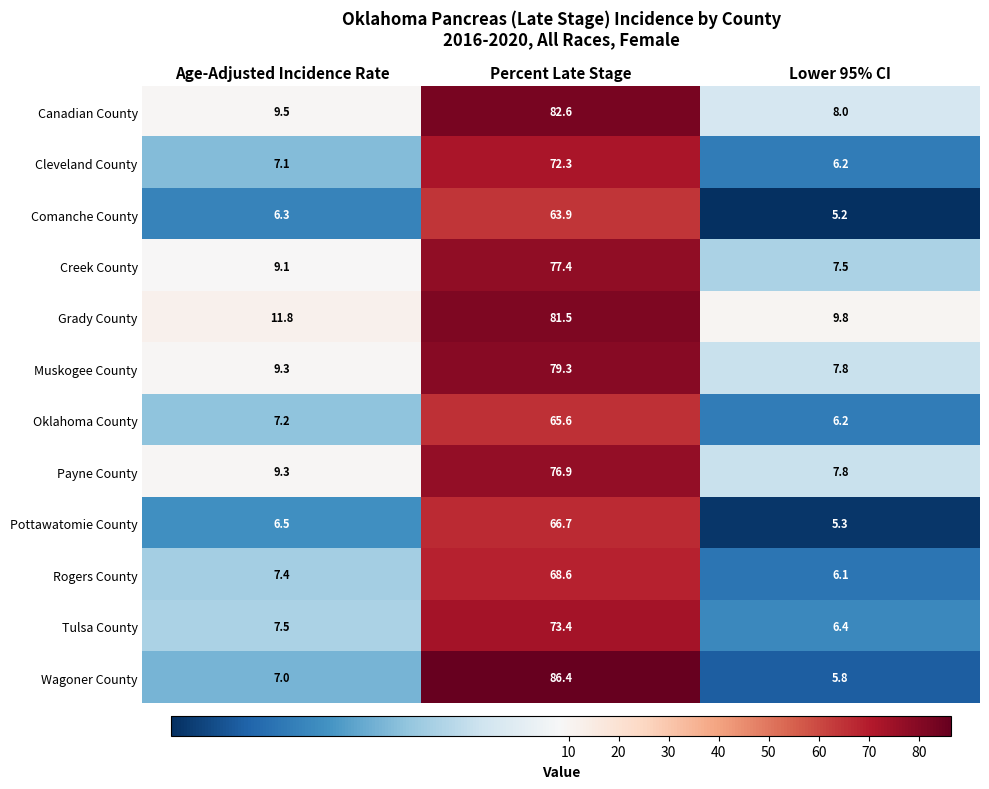

The value of Muskogee County at Lower 95% CI is 5.2. True or false?

False